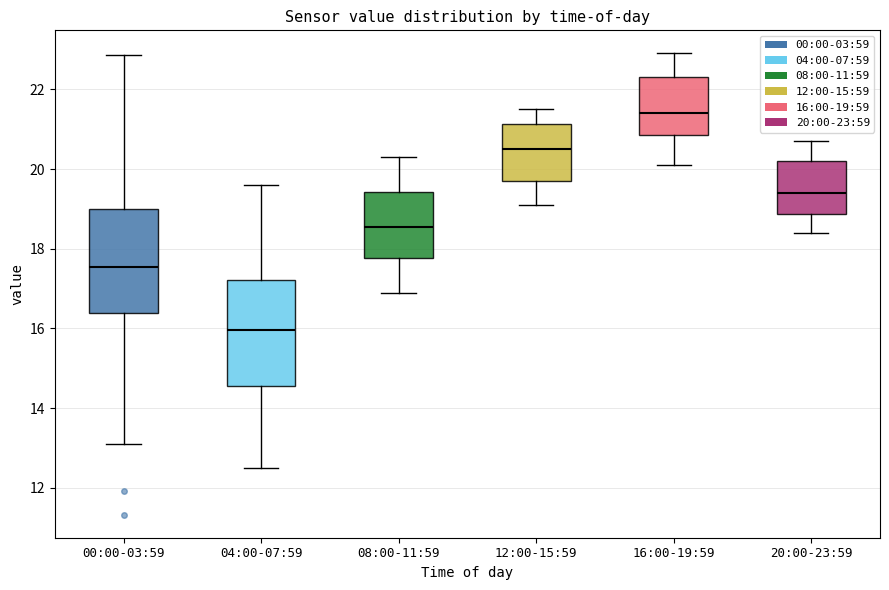

Reading left to right, read every box against the y-axis: the position of its median line, the range the box covers, and the ends of its whiskers. The values are not printed on the chart, so give them approximately, as read against the axis.

00:00-03:59: median 17.6, box 16.4 to 19.0, whiskers 13.2 to 22.8
04:00-07:59: median 16.0, box 14.6 to 17.2, whiskers 12.6 to 19.6
08:00-11:59: median 18.6, box 17.8 to 19.4, whiskers 17.0 to 20.4
12:00-15:59: median 20.6, box 19.8 to 21.2, whiskers 19.2 to 21.6
16:00-19:59: median 21.4, box 20.8 to 22.4, whiskers 20.2 to 23.0
20:00-23:59: median 19.4, box 18.8 to 20.2, whiskers 18.4 to 20.8